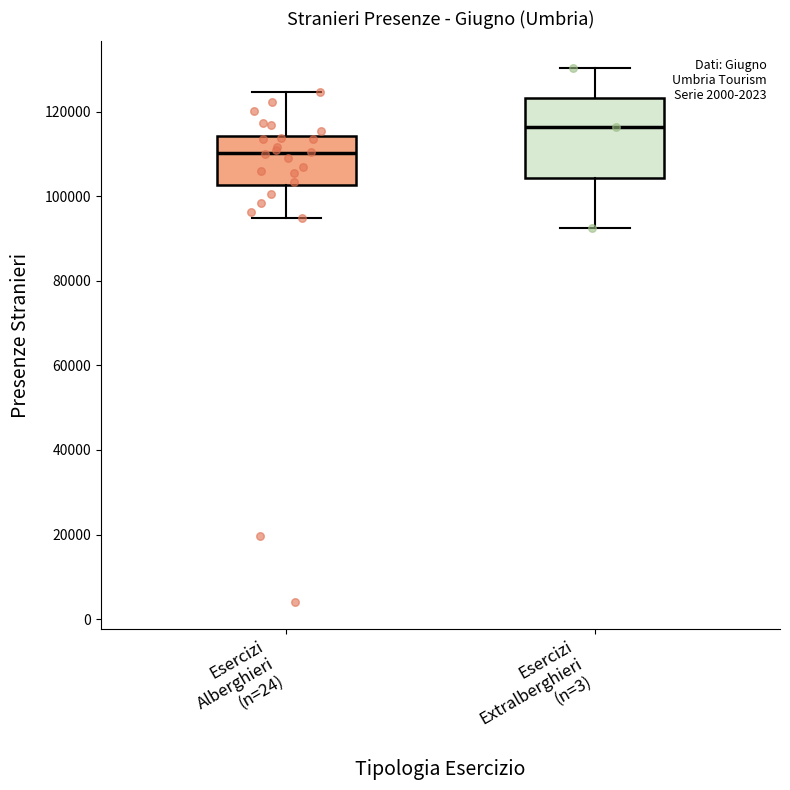

Where does the upper whisker of the box for Esercizi Alberghieri (n=24) end on the y-axis? The values are not printed on the chart, so give them approximately, as read against the axis.

124000